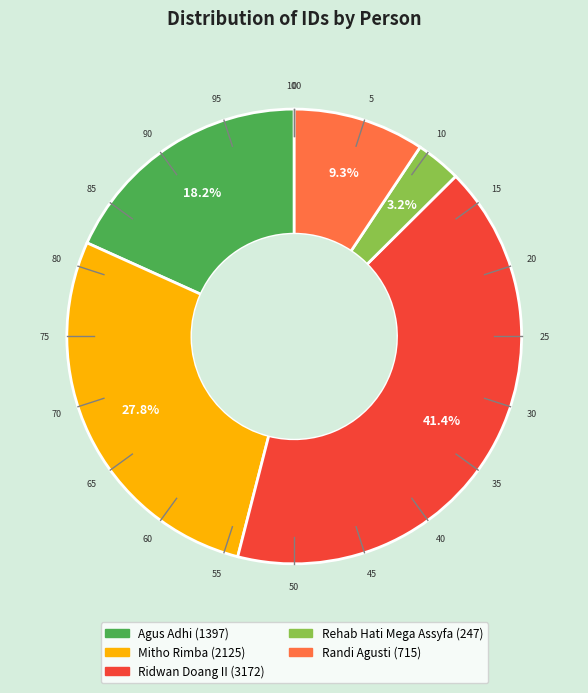

What is the smallest slice in the pie chart?

Rehab Hati Mega Assyfa